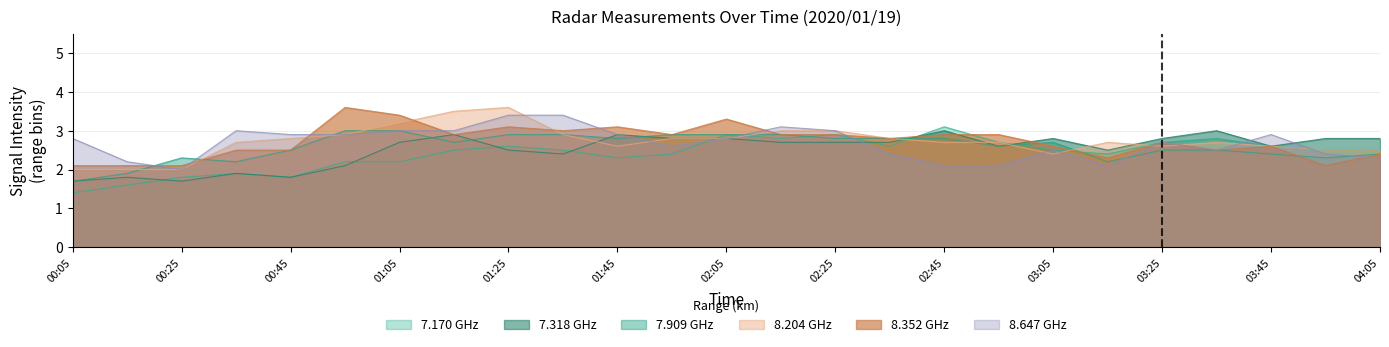

Which series changed the most between 01:45 and 04:05?

8.352 GHz